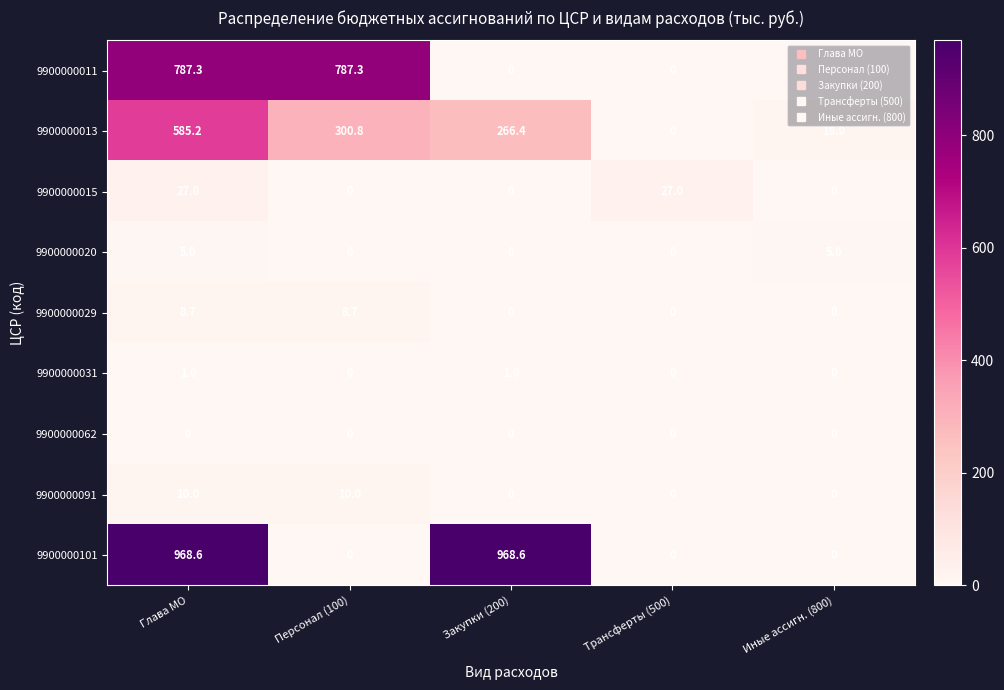

List the labels in order of 9900000013 value, smallest first.

Трансферты (500), Иные ассигн. (800), Закупки (200), Персонал (100), Глава МО